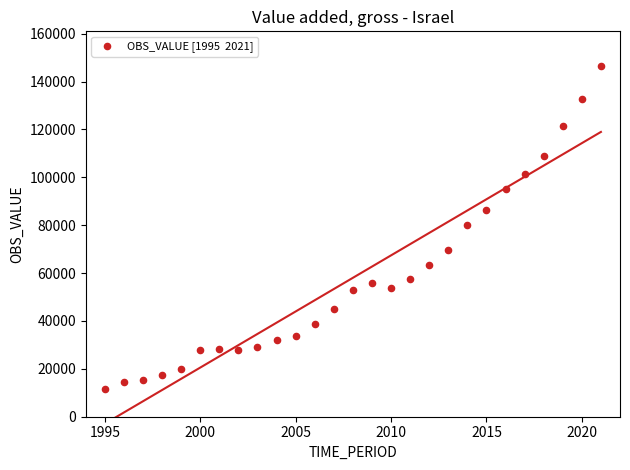

What is the range of Y values (max minus min)?

134753